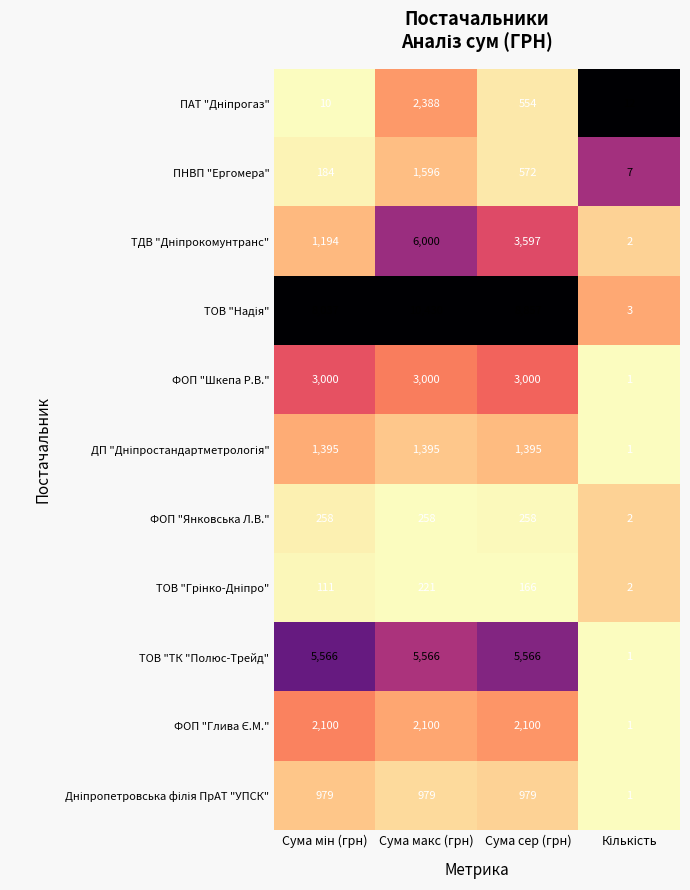

Which label corresponds to the largest value in the chart?

Сума макс (грн)